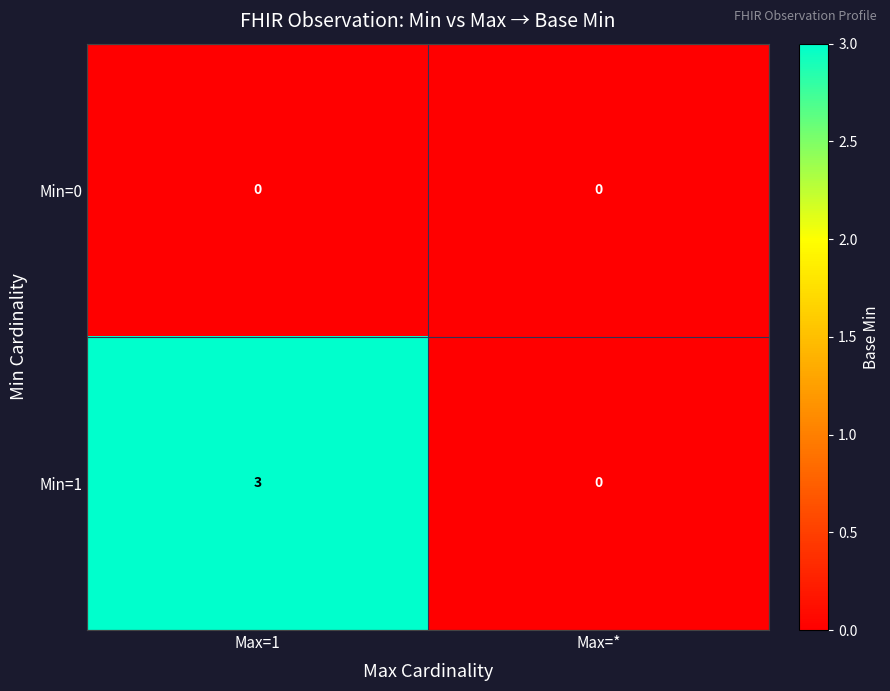

Which label corresponds to the largest value in the chart?

Max=1